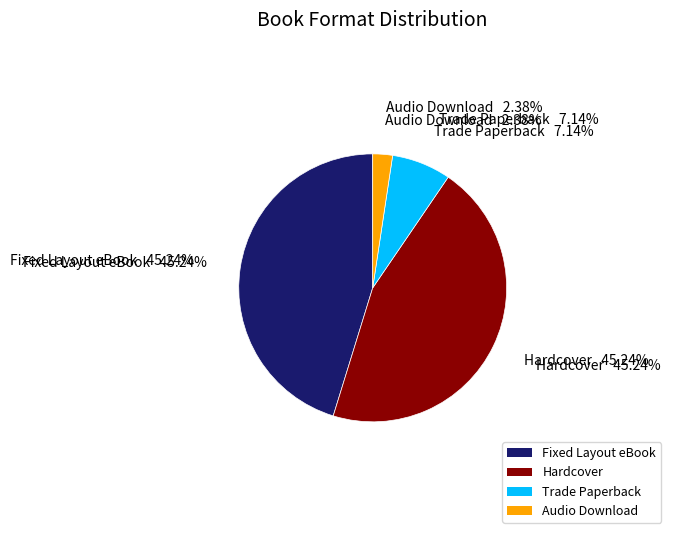

Does Hardcover represent more than half of the total?

No